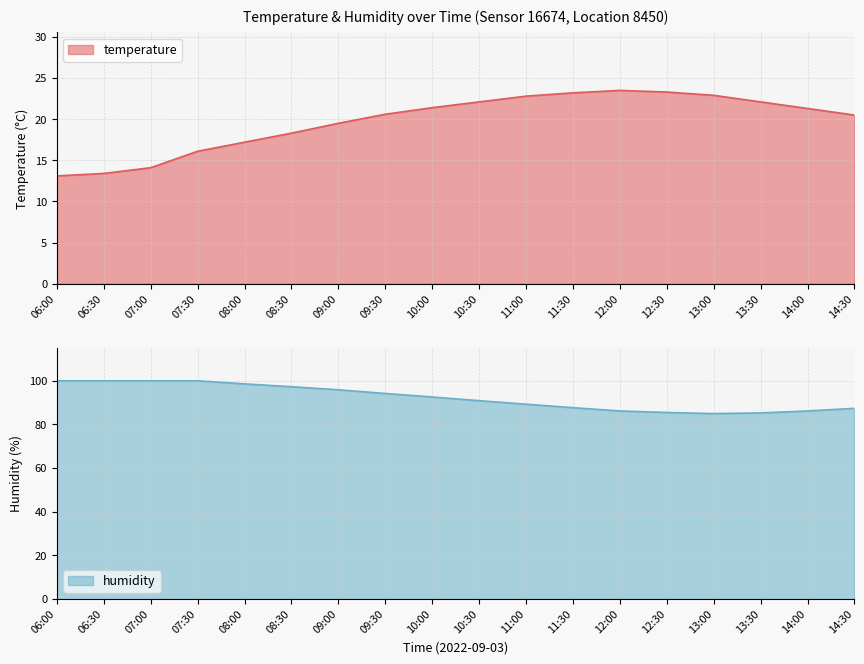

True or false: temperature and humidity intersect in this chart.

False